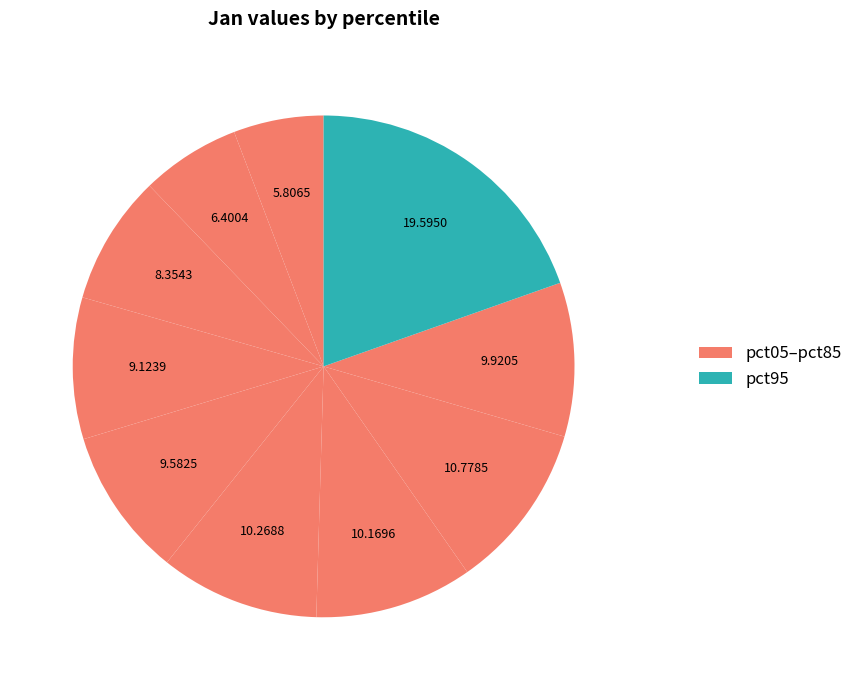

What is the smallest slice in the pie chart?

pct05